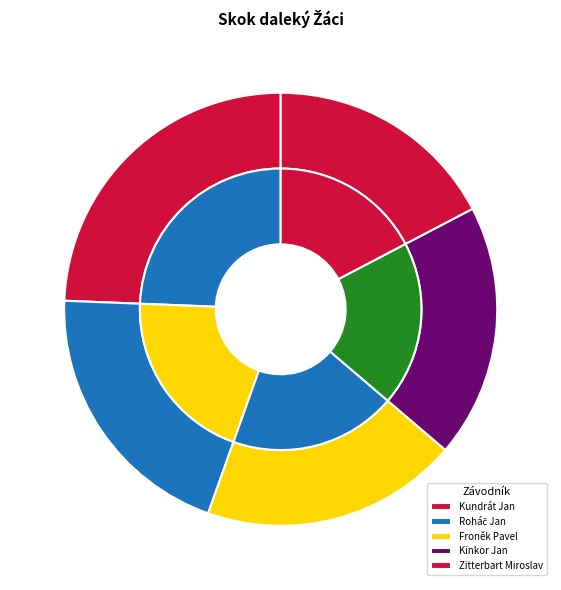

Rank the categories by value from highest to lowest.

Kundrát Jan, Roháč Jan, Froněk Pavel, Kinkor Jan, Zitterbart Miroslav